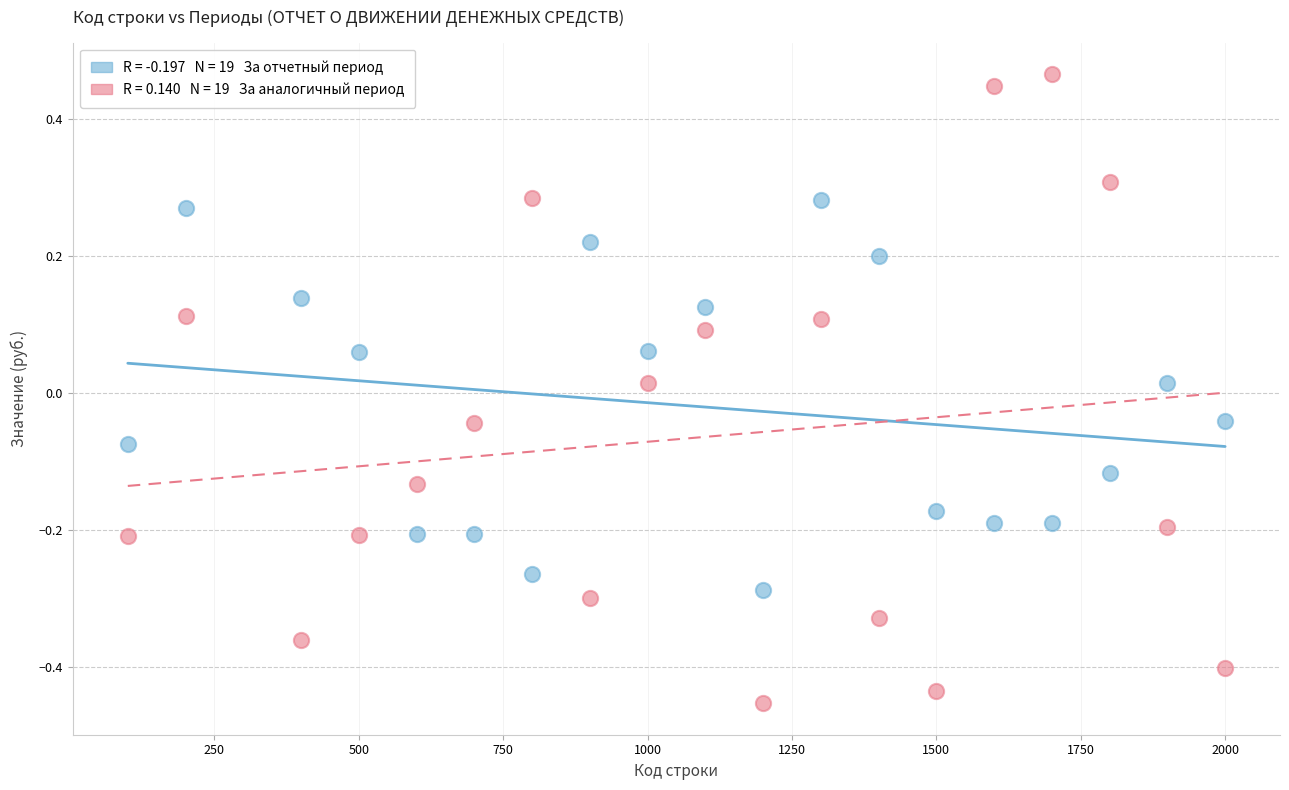

Across all data points, what is the range of Y values (max minus min)?

0.9